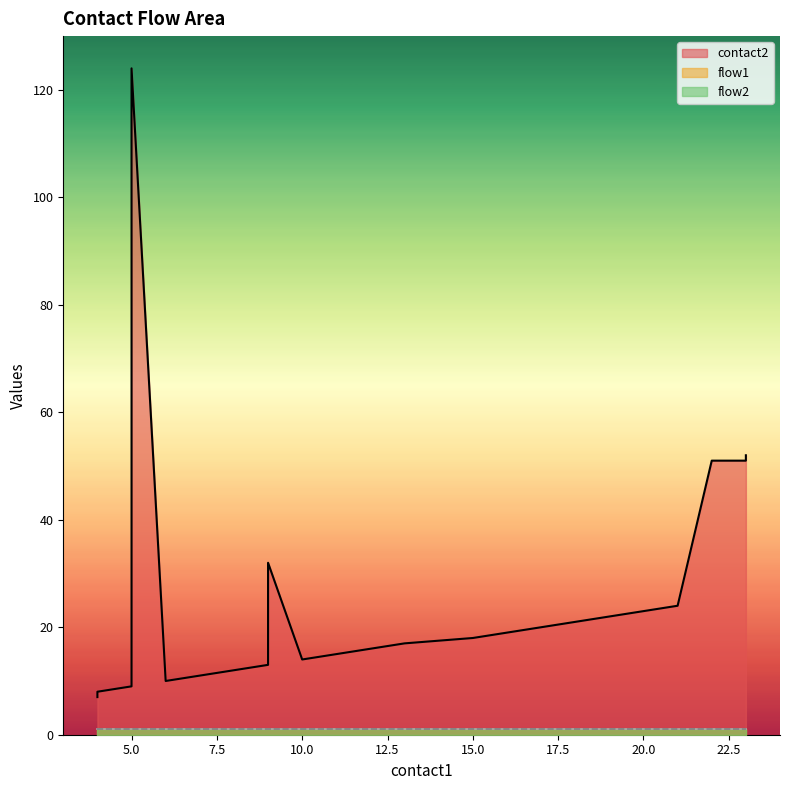

Is the value of flow1 at 4 greater than the value of flow2 at 10?

No